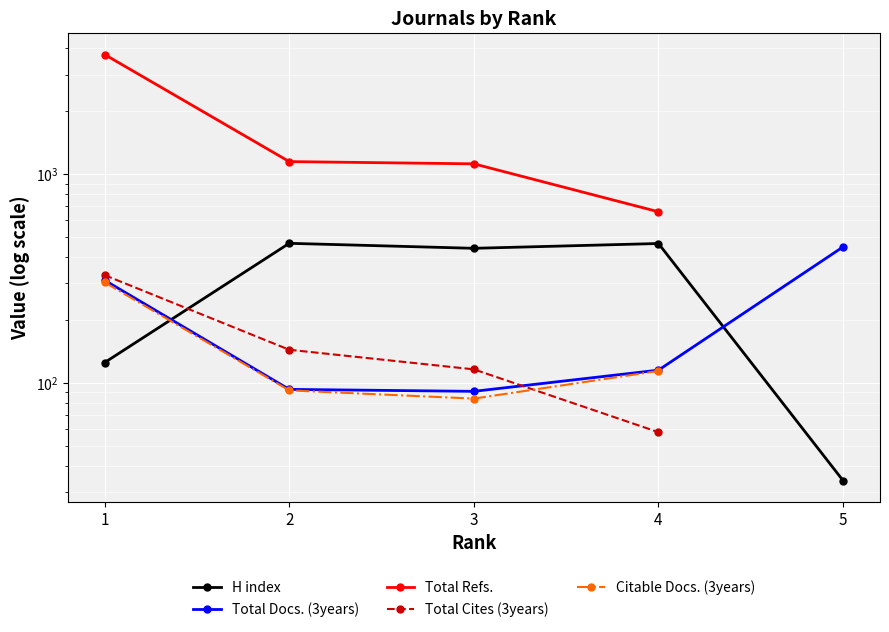

What is the difference between the Total Refs. values at 4 and 1?

3081.0